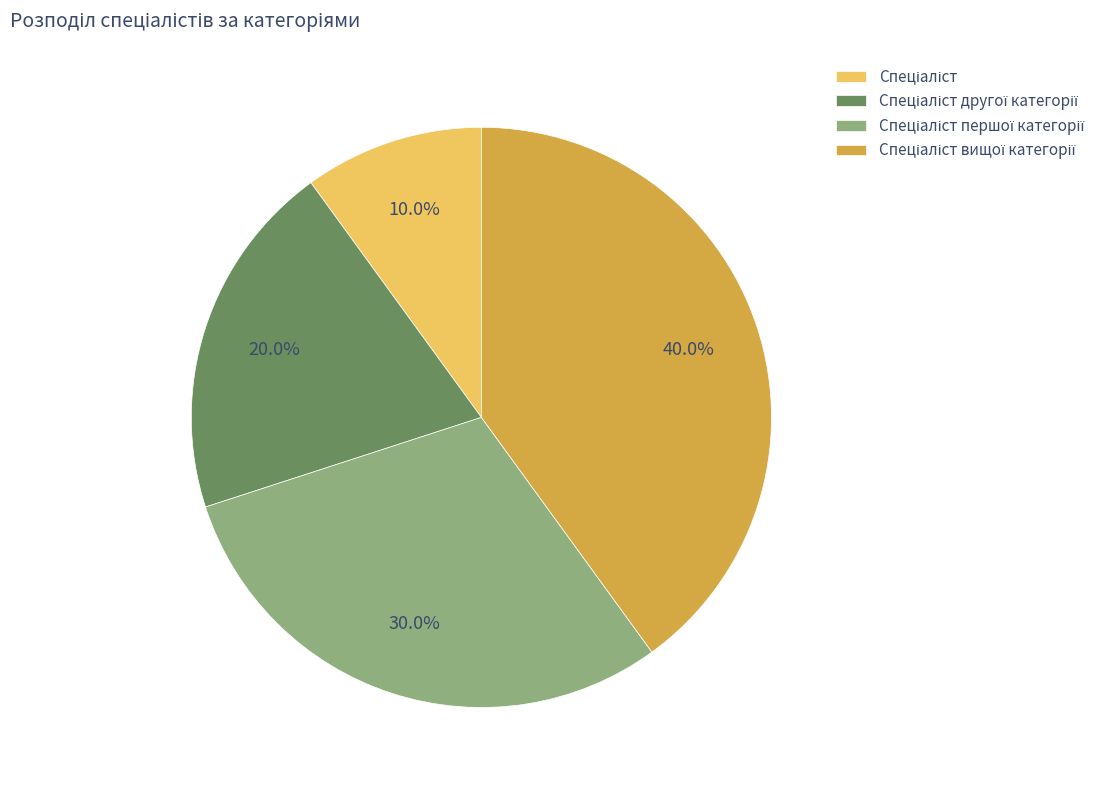

Is there a majority slice in this chart?

No